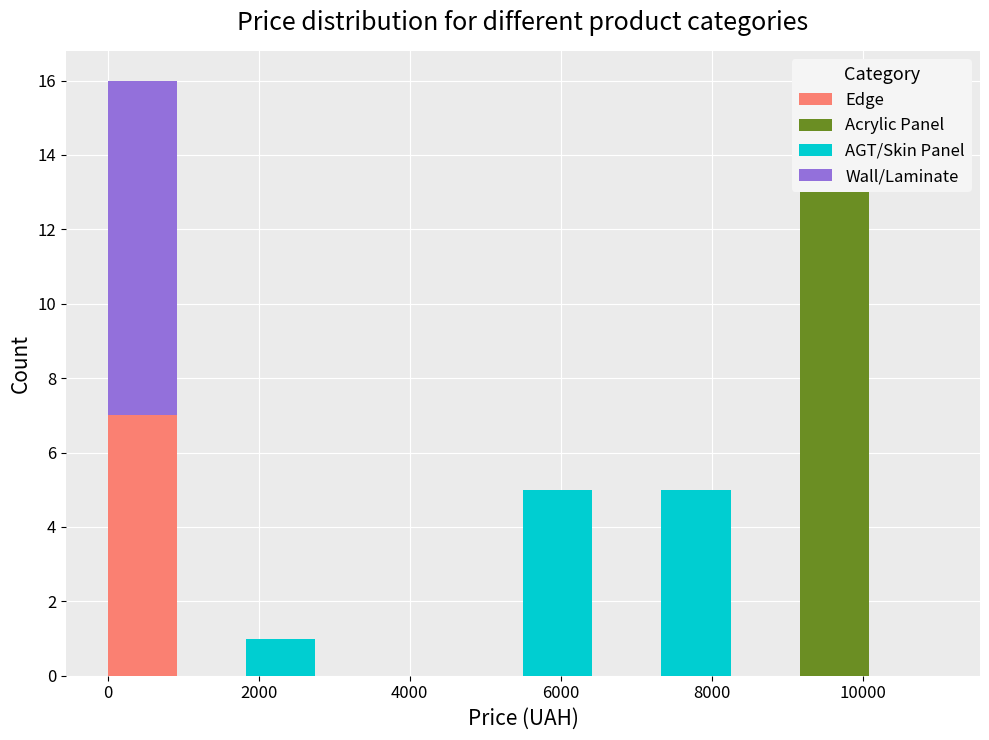

Which range on the x-axis has the tallest stacked bar (by total height)?

0 to 1000